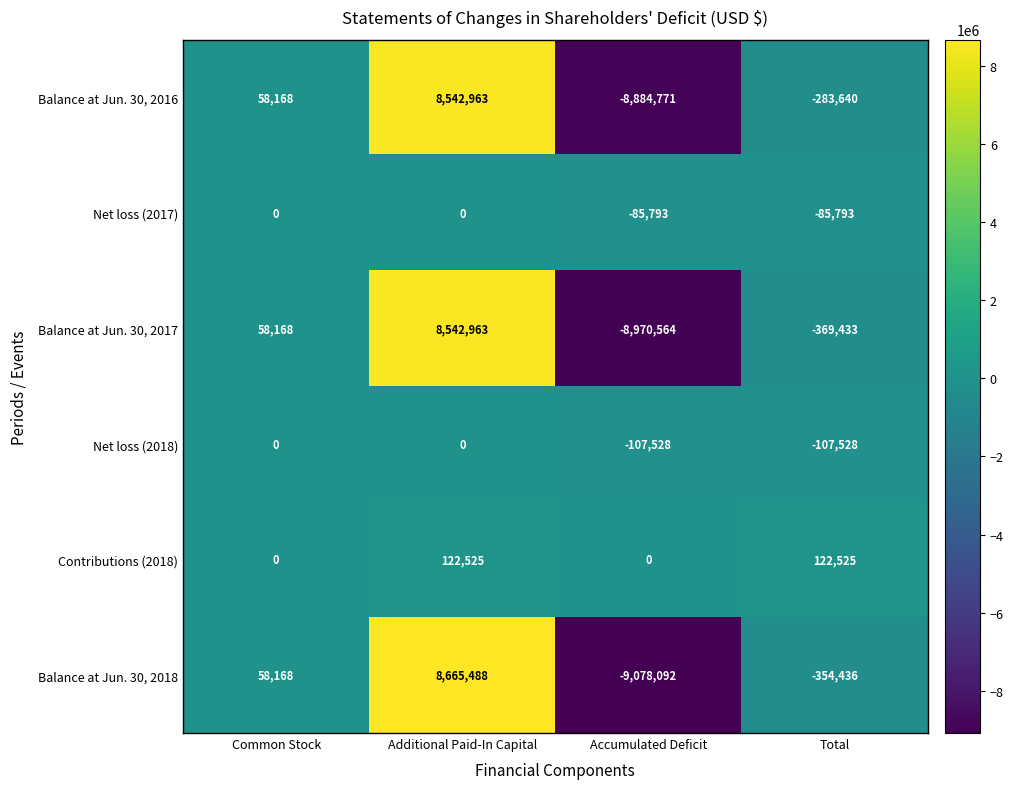

How many data points does each series have?

4